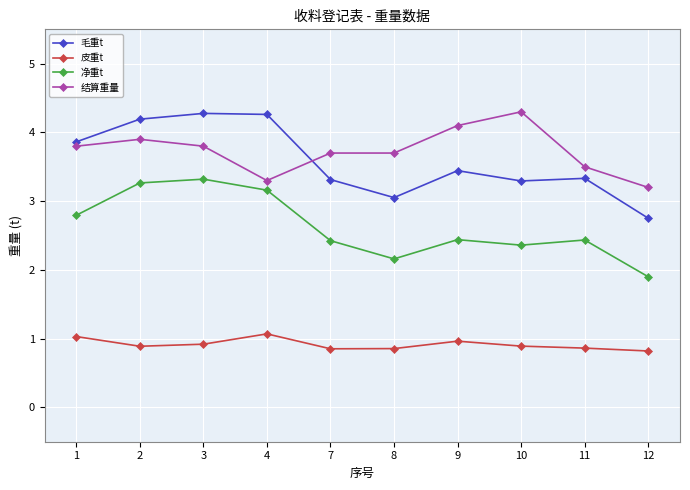

What is the lowest value of the 净重t series?

1.9